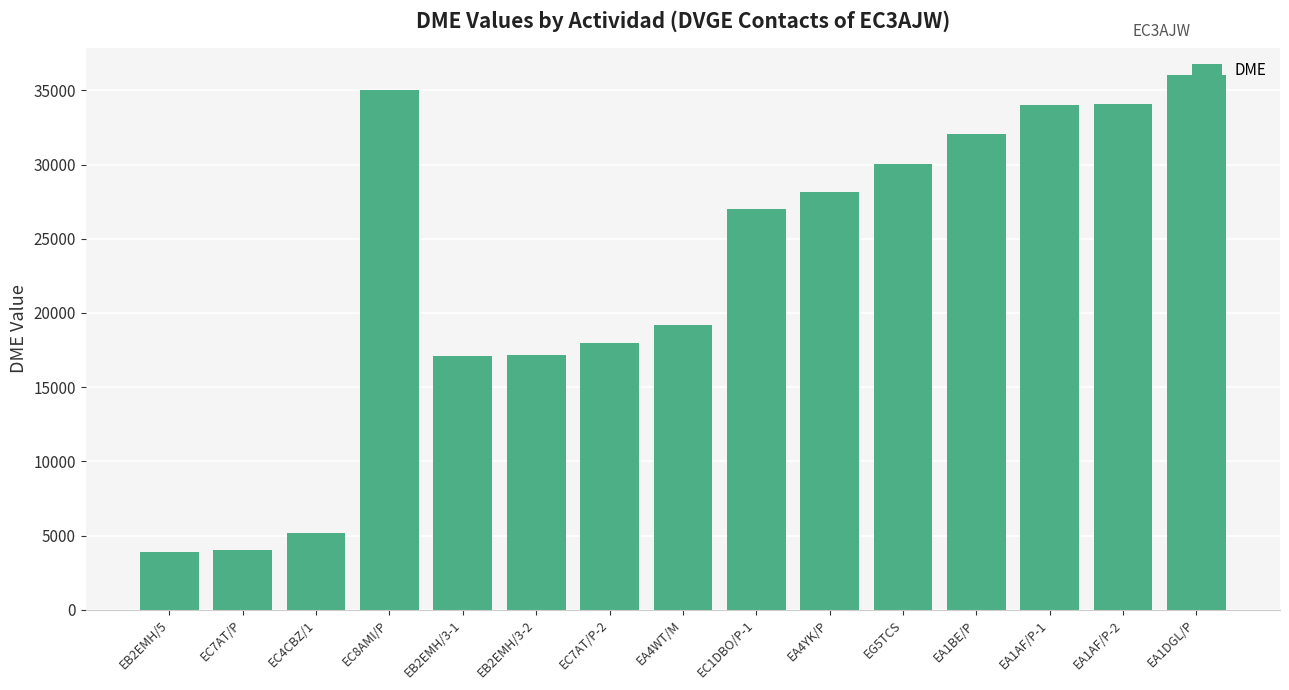

Is it true that the value at EA1DGL/P is 12489?

False